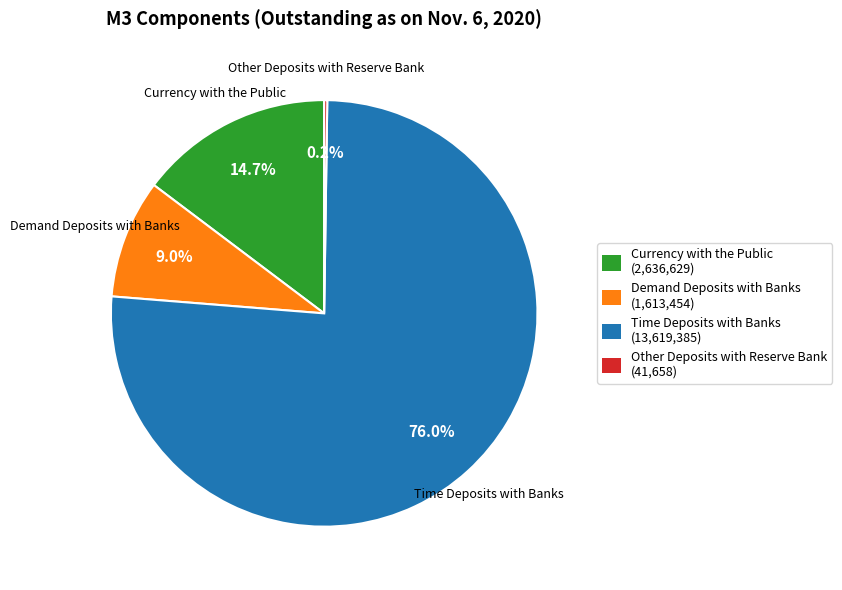

What is the largest slice in the pie chart?

Time Deposits with Banks